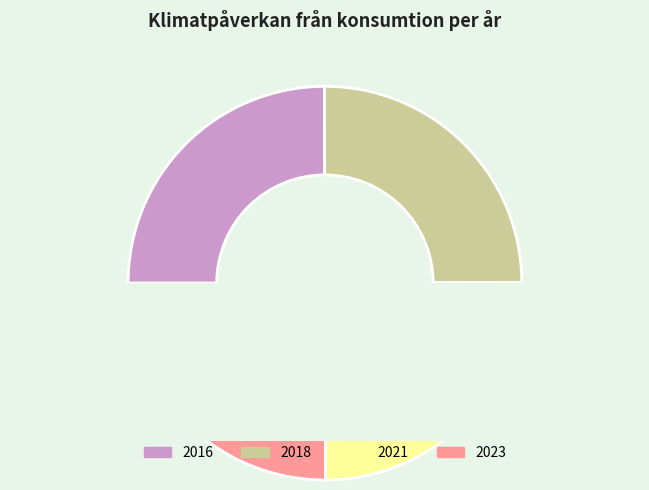

Rank the categories by value from lowest to highest.

2016, 2018, 2021, 2023